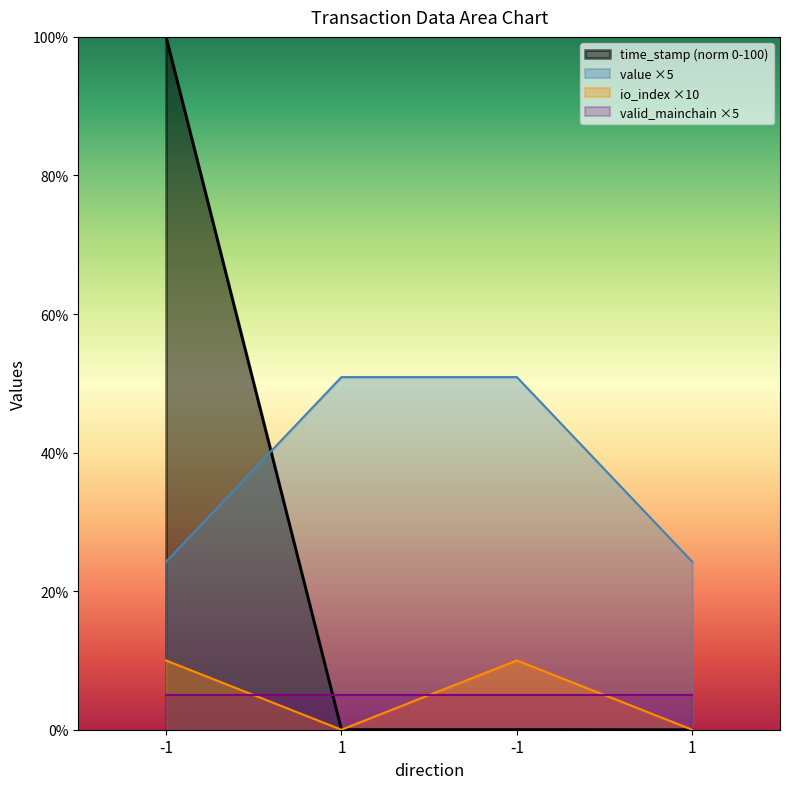

Does the chart display data point markers on the line(s)?

No